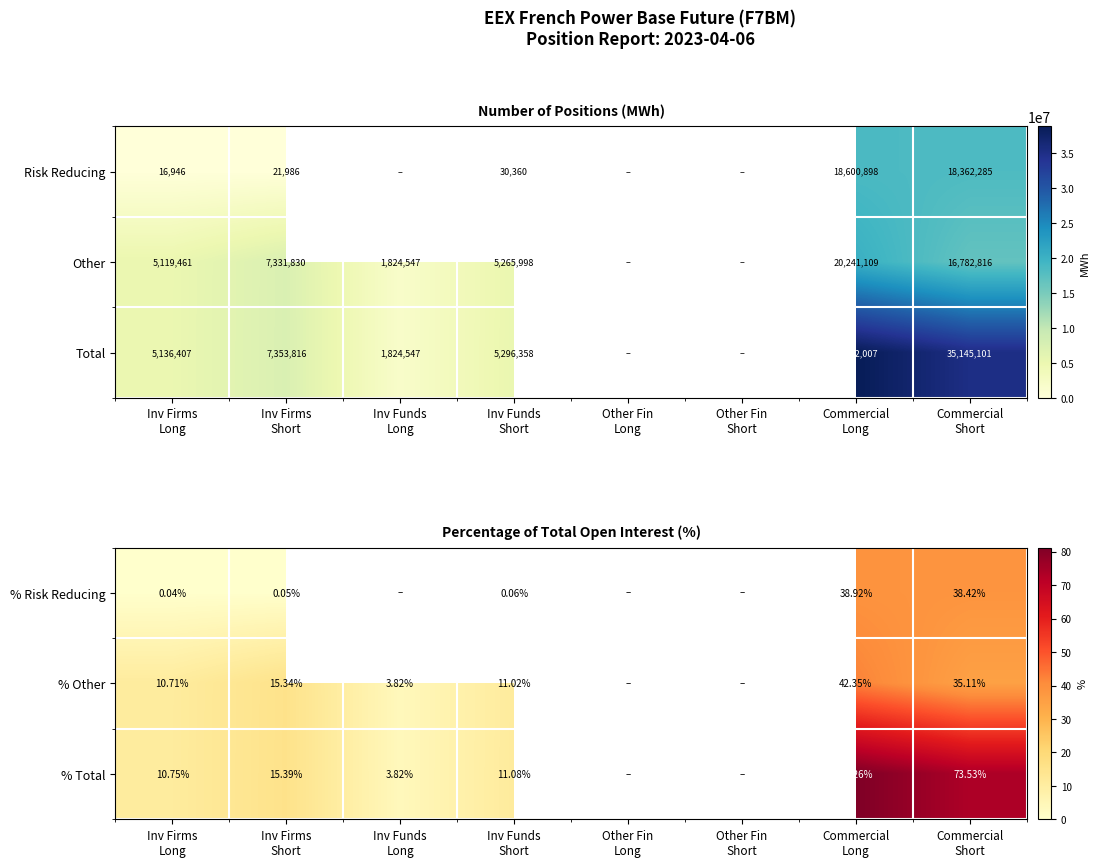

Which category has the lowest value in the % Total series?

Other Fin Long